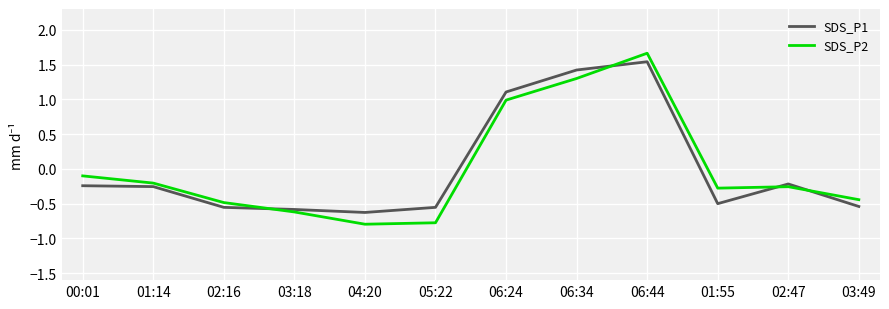

What is the total value across all series at 03:49?

-1.0